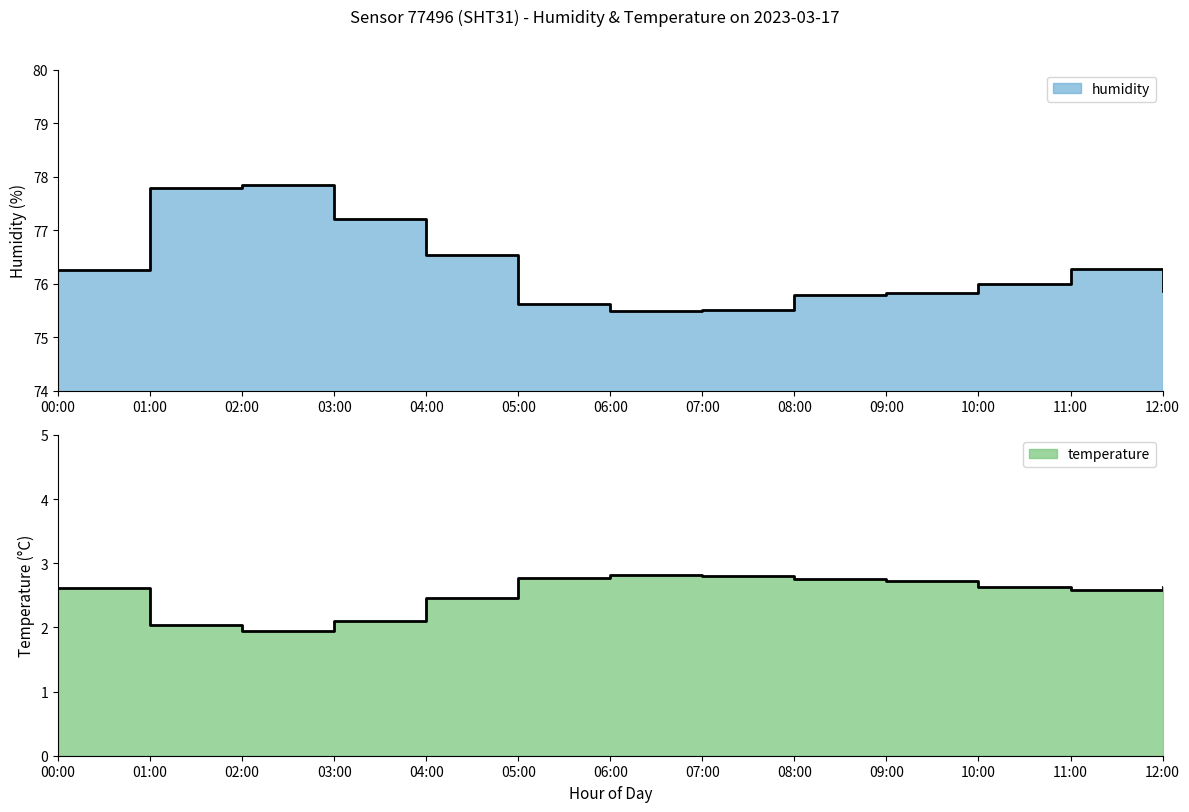

Rank the categories by humidity value from highest to lowest.

02:00, 01:00, 03:00, 04:00, 11:00, 00:00, 10:00, 12:00, 09:00, 08:00, 05:00, 07:00, 06:00